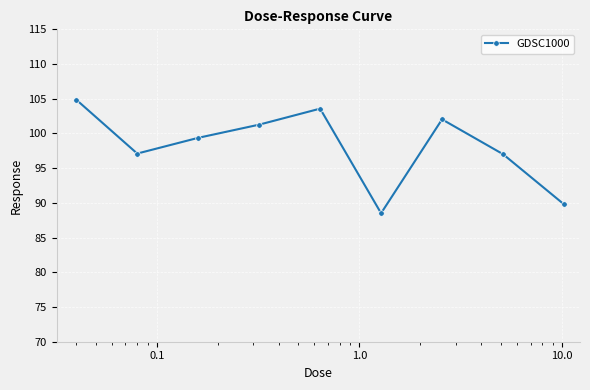

What is the difference between the second highest and minimum values?

15.1